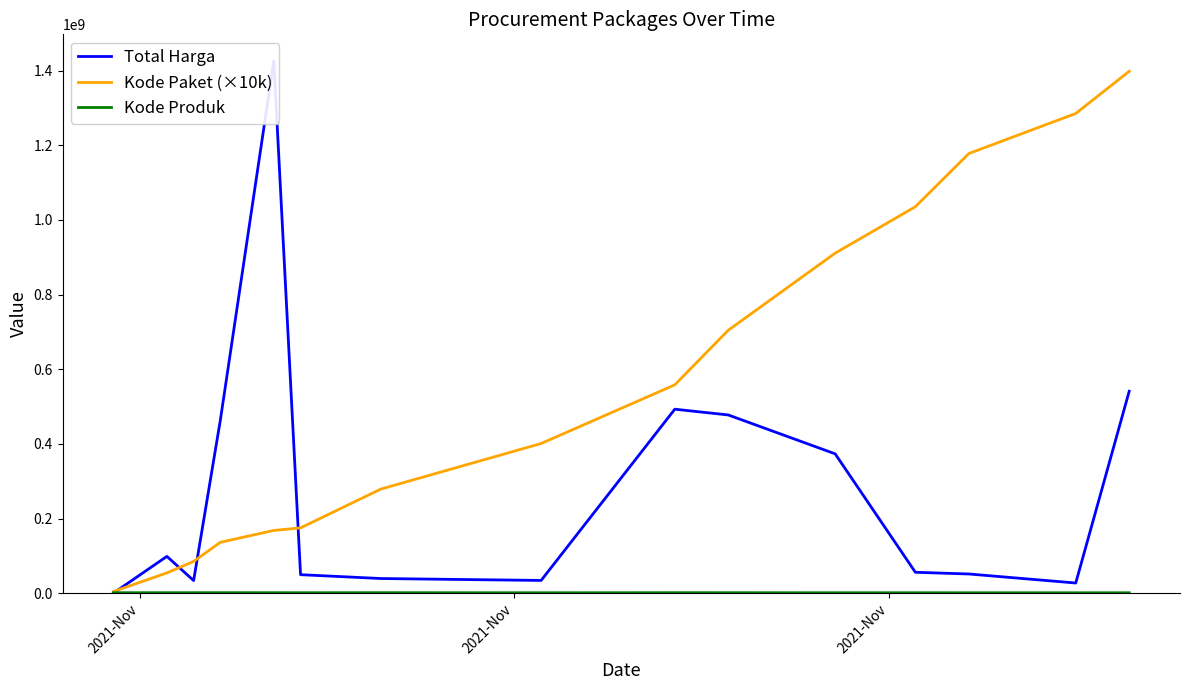

True or false: Kode Paket (×10k) has a value of 4640000 at 2021-Nov.

True